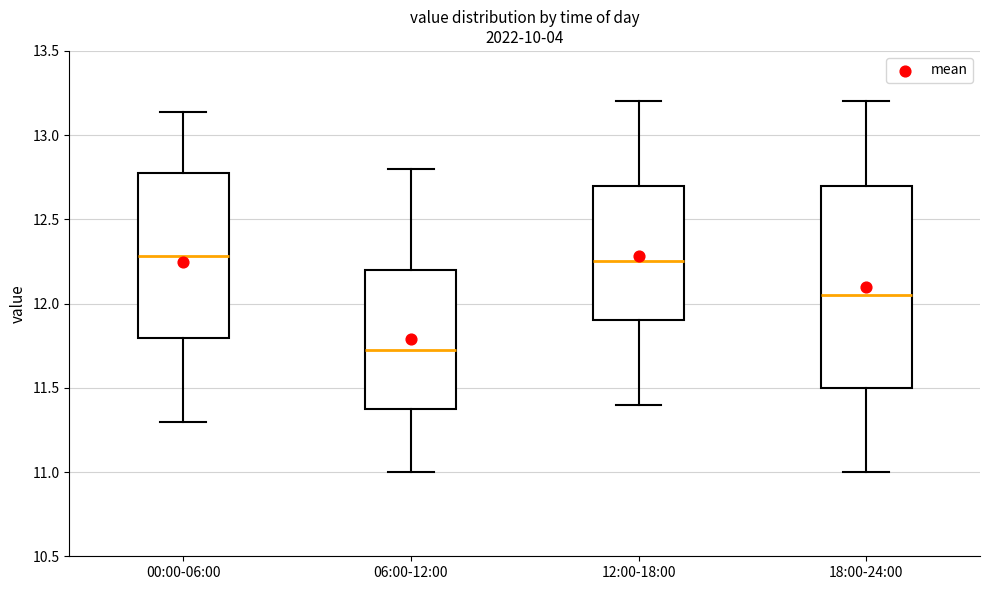

Where is the lower edge of the box for 06:00-12:00 on the y-axis? The values are not printed on the chart, so give them approximately, as read against the axis.

11.40